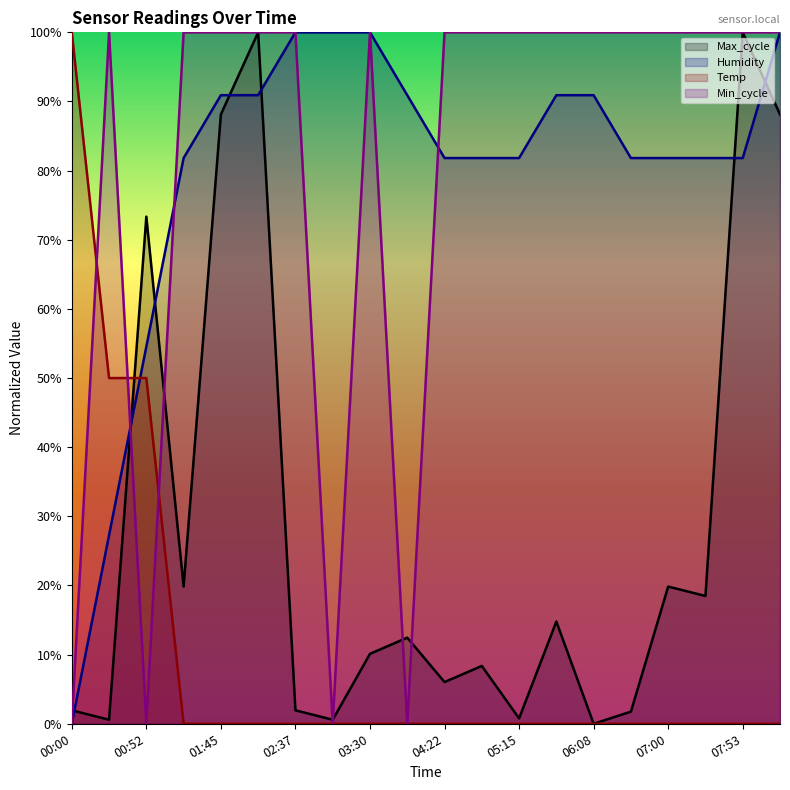

Where is Max_cycle nearest to the value 50?

00:52